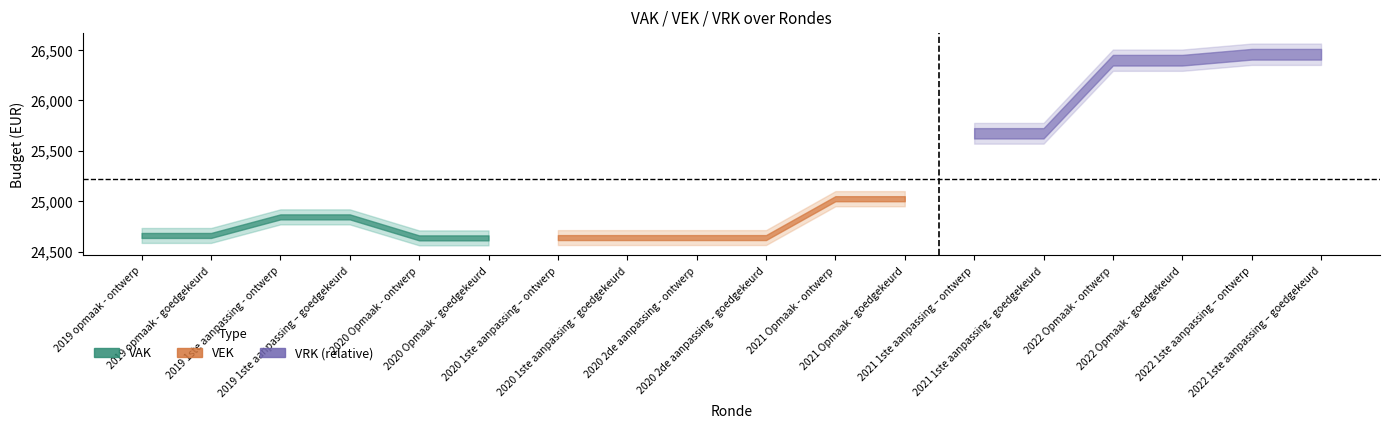

What is the label of the 11th point from the right?

2020 1ste aanpassing - goedgekeurd